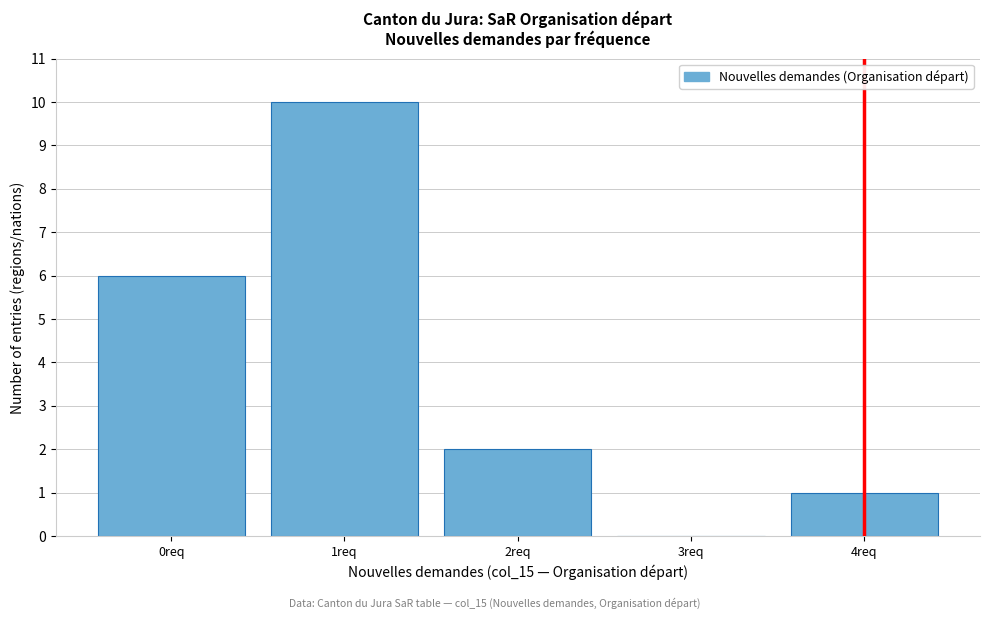

Reading left to right, list every bar in this chart as the range it spans on the x-axis followed by its height. The values are not printed on the chart, so give them approximately, as read against the axis.

-0.5 to 0.5: 6
0.5 to 1.5: 10
1.5 to 2.5: 2
2.5 to 3.5: 0
3.5 to 4.5: 1